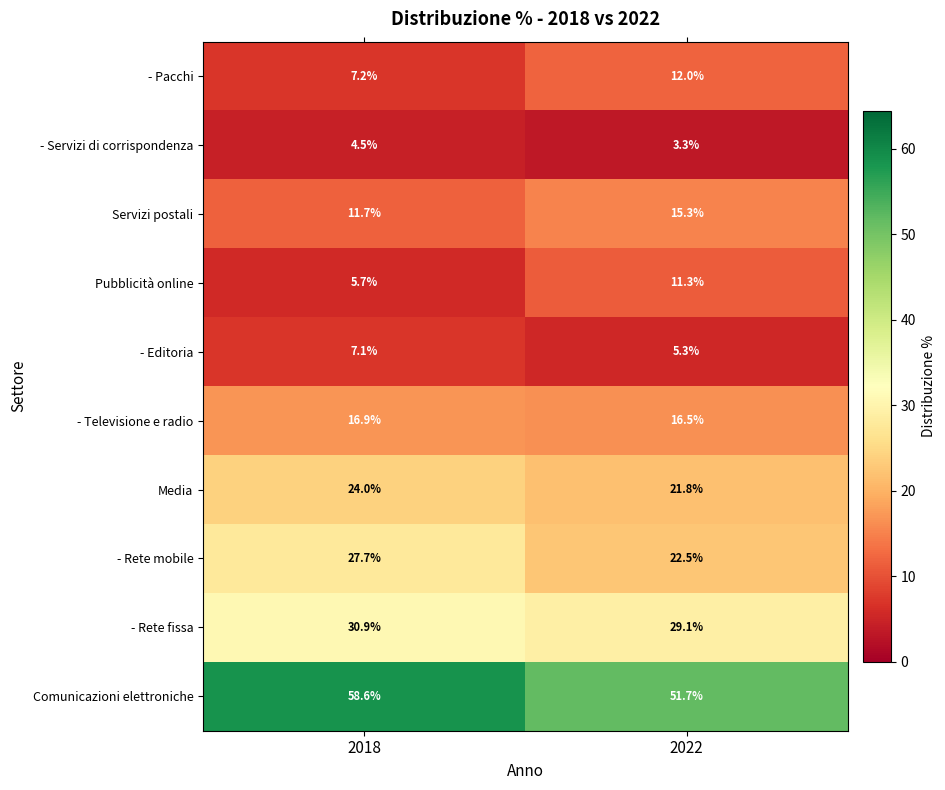

The value of Media at 2022 is 32.4. True or false?

False